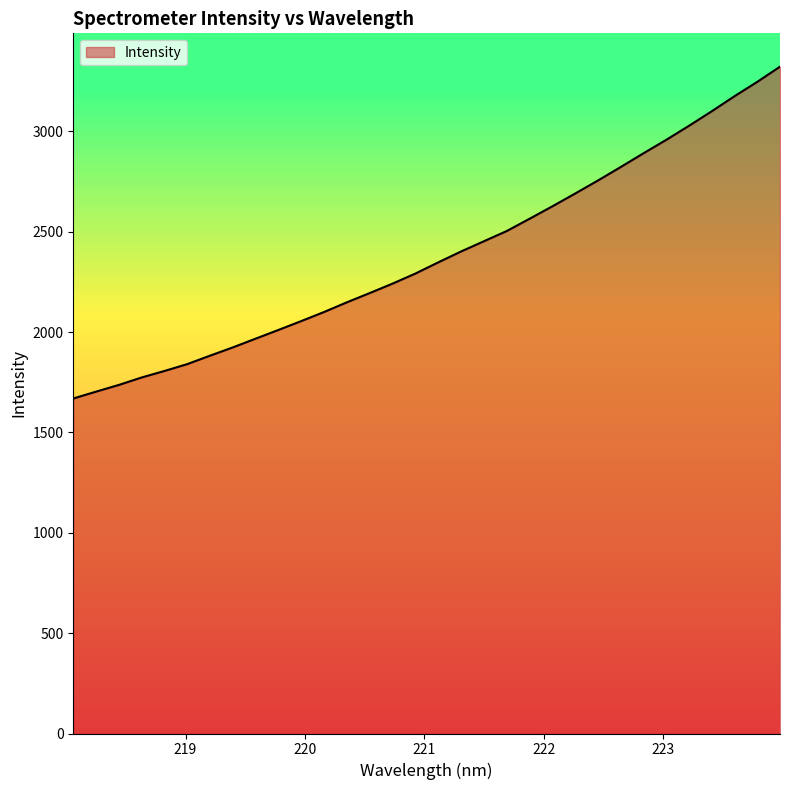

True or false: the data has more than 0 interior local peaks.

False